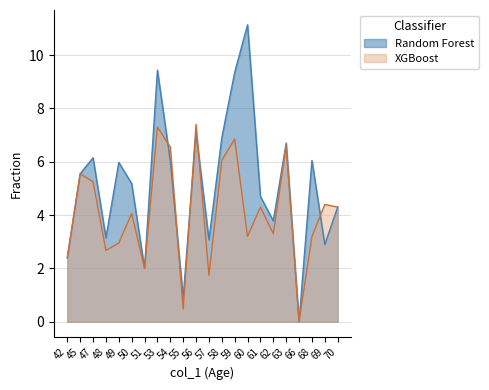

Which label corresponds to the largest value in the chart?

60